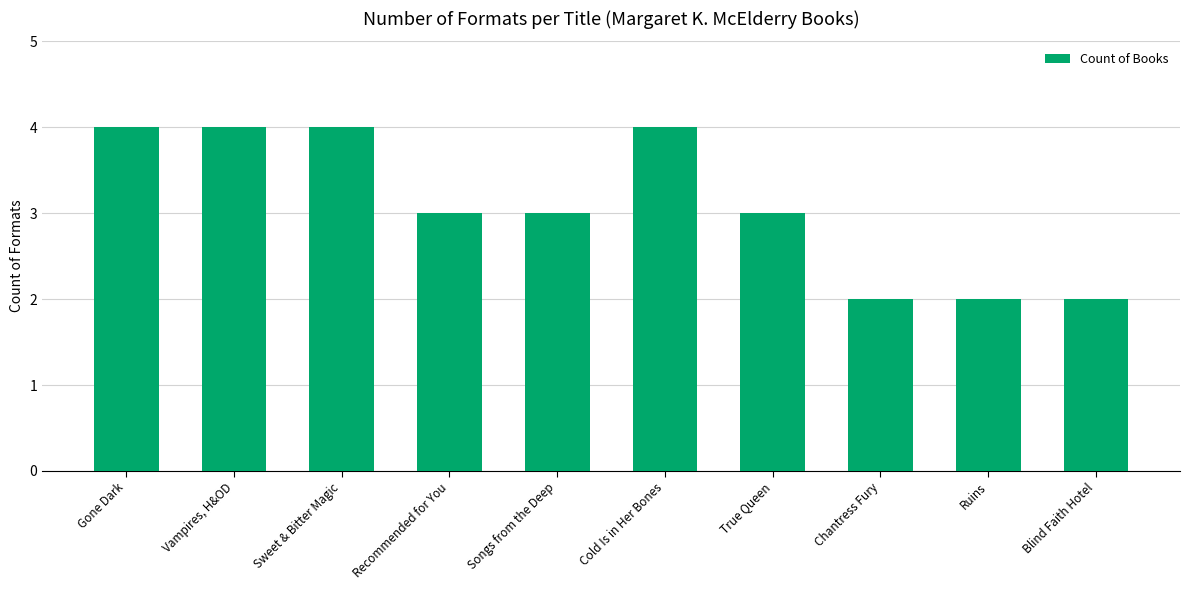

What is the maximum value shown in the chart?

4